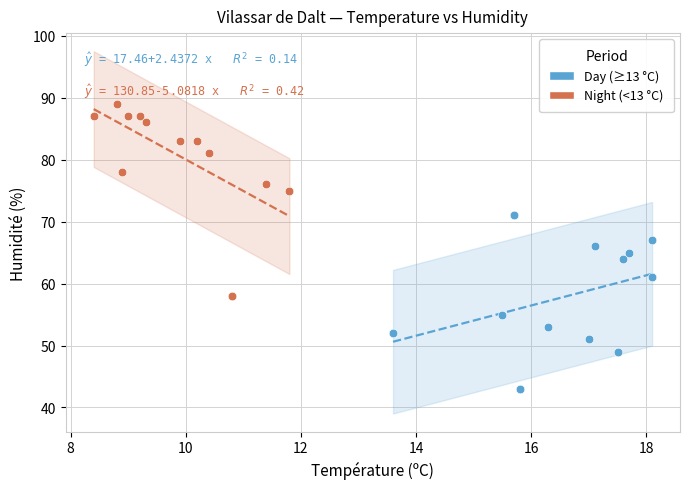

Which series contains the lowest Y value?

Day (≥13 °C)